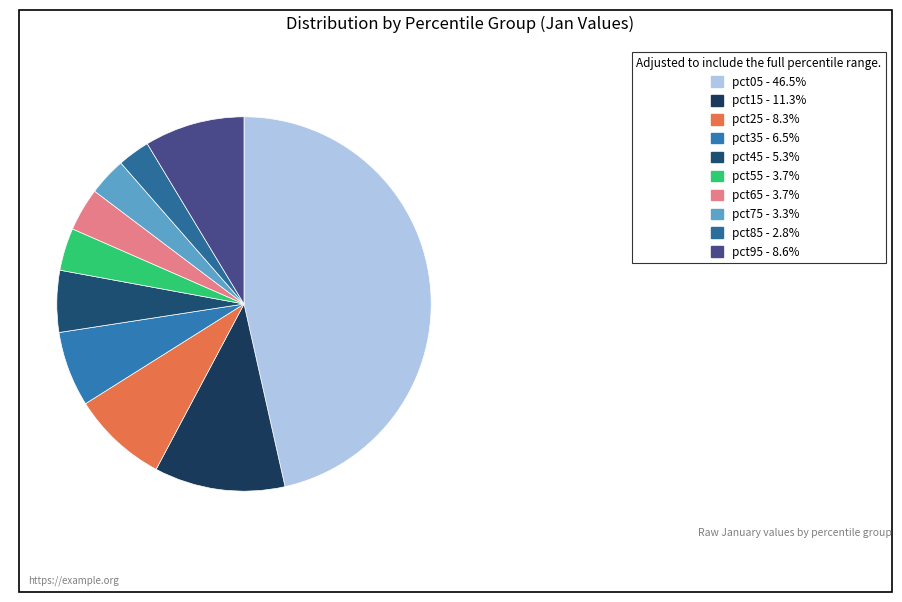

Which slice is the smallest?

pct85